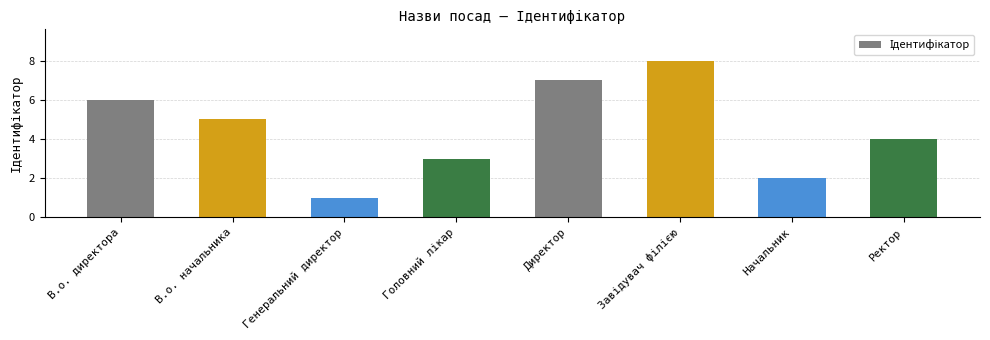

Reading left to right, extract all data points from this chart.

6	5	1	3	7	8	2	4